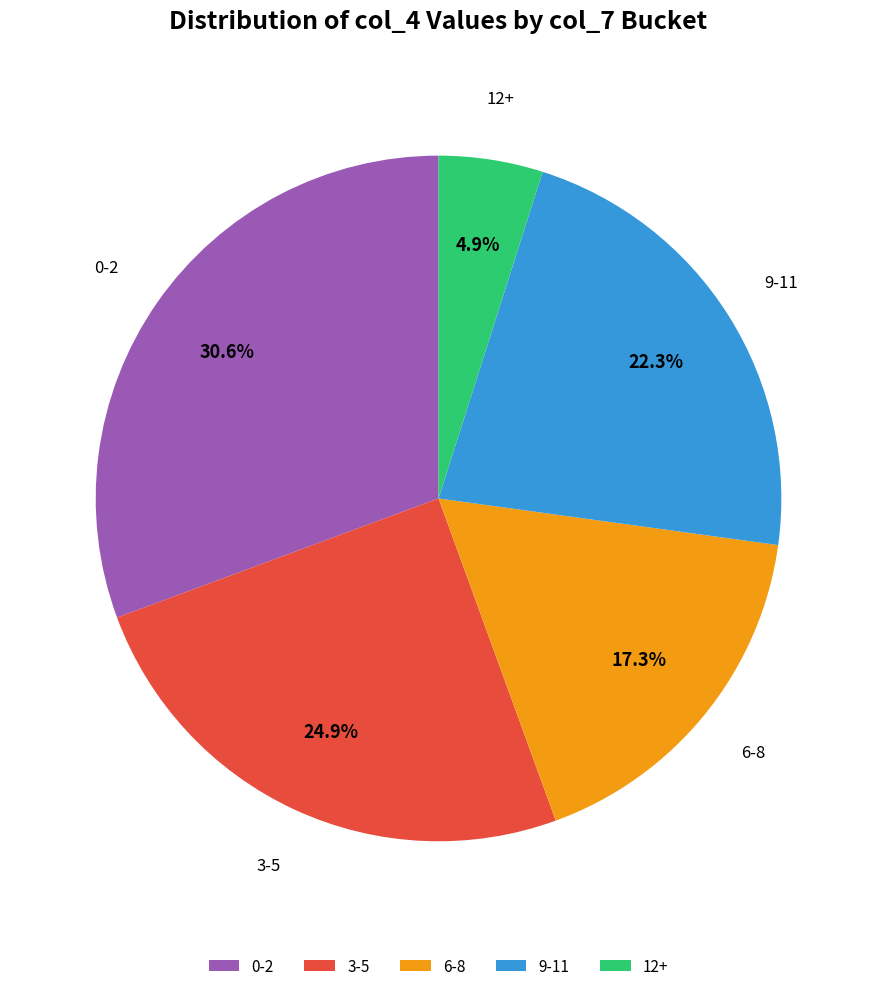

Is there any slice that represents more than half of the pie?

No